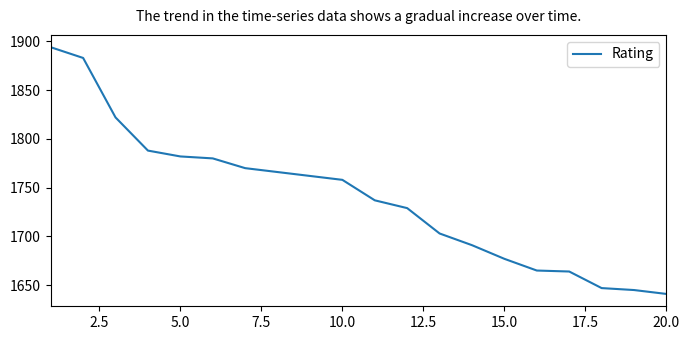

What is the minimum value shown in the chart?

1641